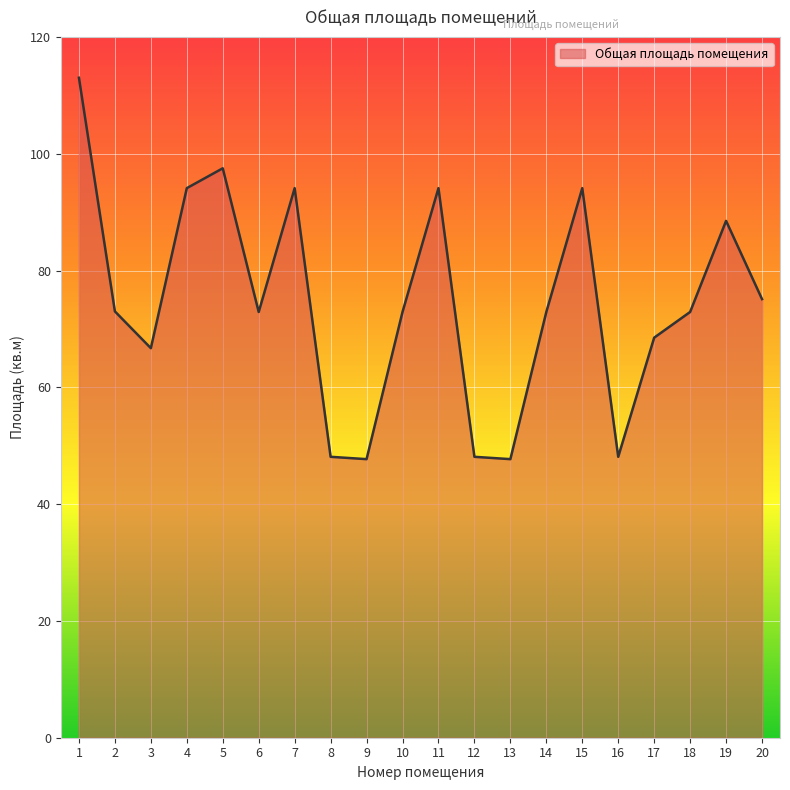

Is it true that the value at 1 is 113.0?

True